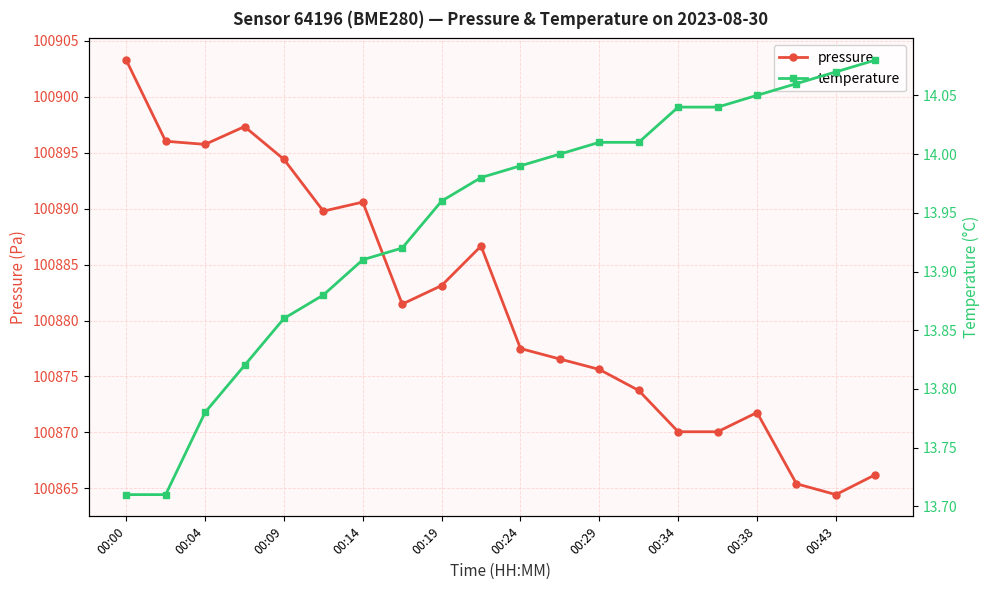

What is the difference between the temperature values at 11 and 17?

0.1